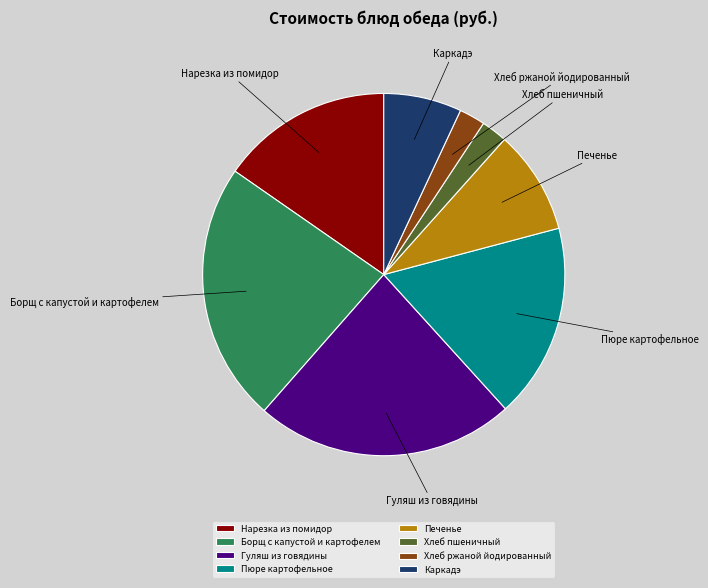

Do Хлеб ржаной йодированный and Гуляш из говядины together represent more than half of the pie?

No